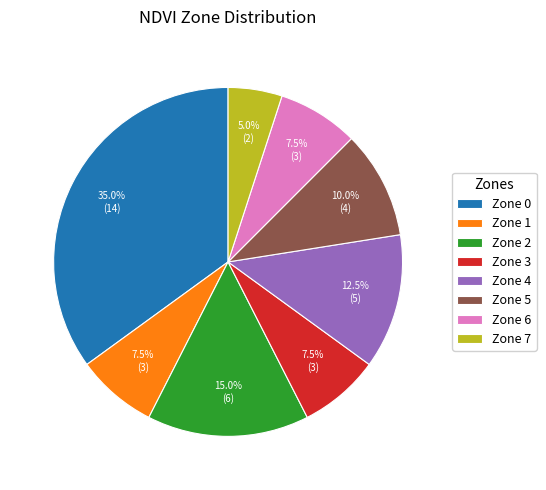

Is there any slice that represents more than half of the pie?

No